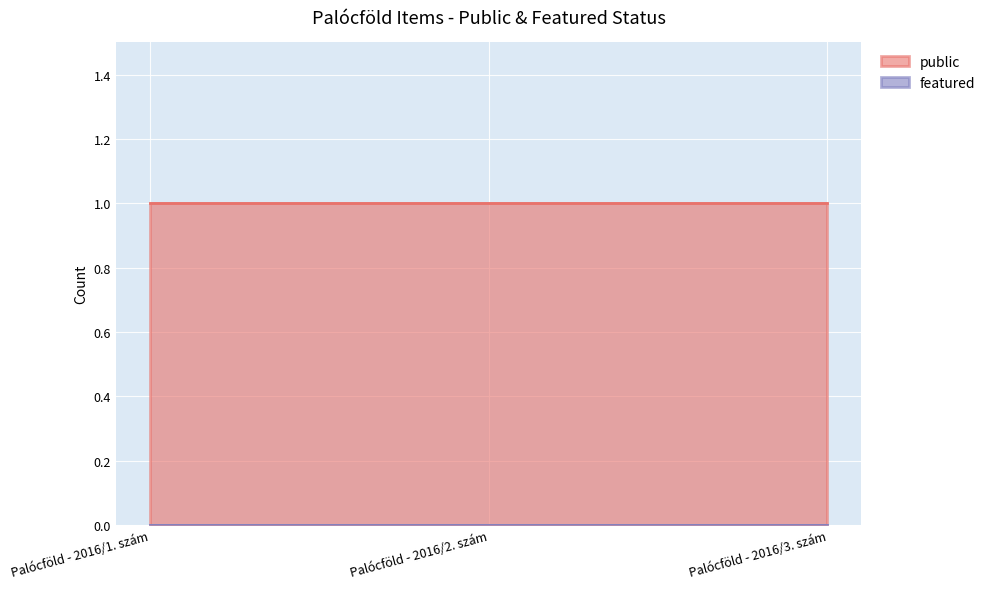

What is the spread (max minus min) of values at Palócföld - 2016/1. szám?

1